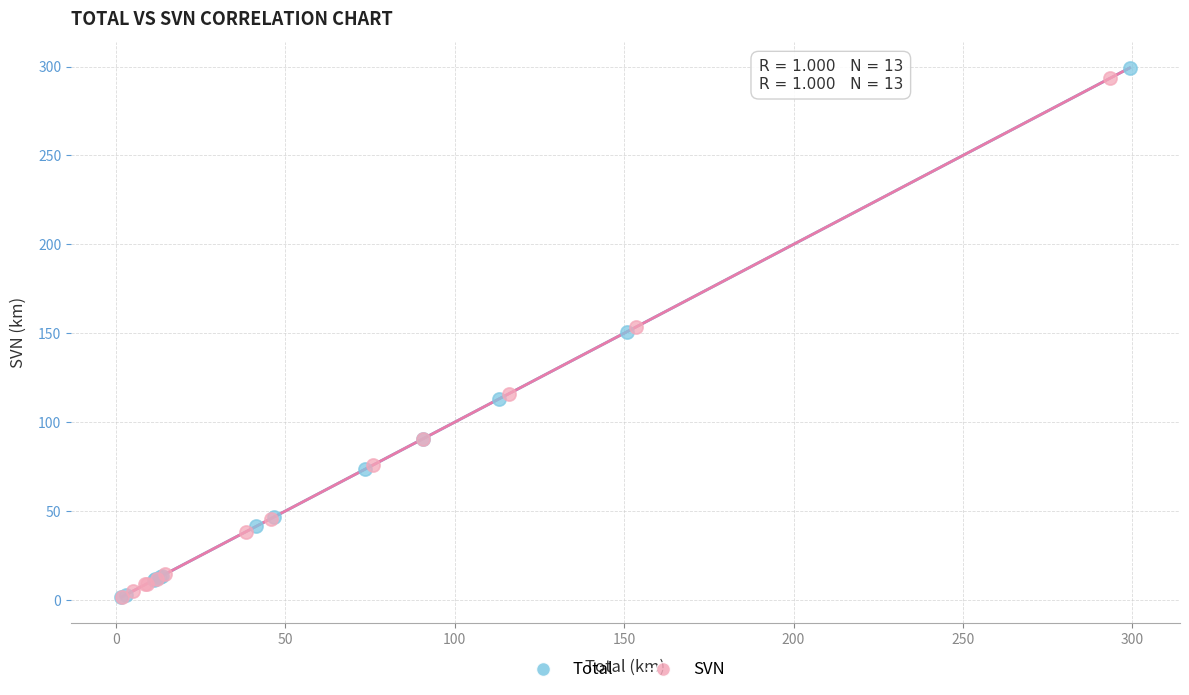

Which series contains the highest Y value?

Total